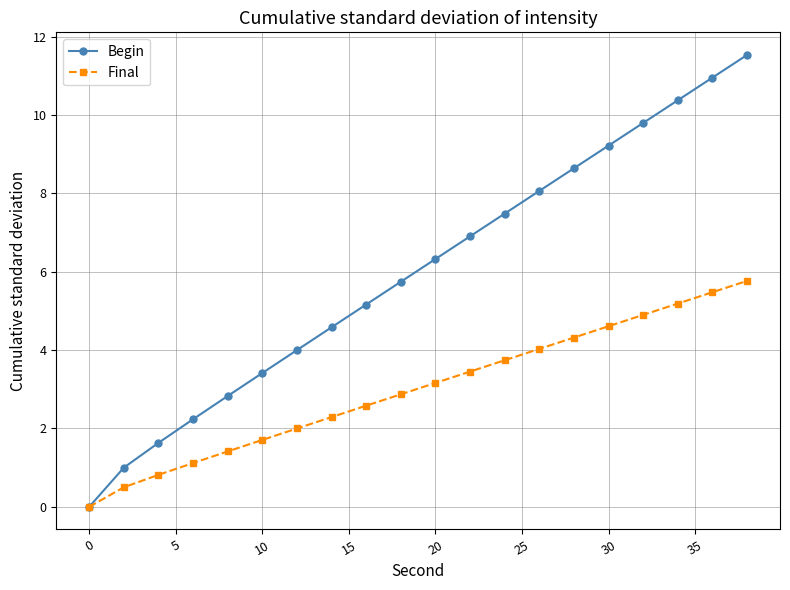

True or false: Begin has more than 0 points higher than both neighbors.

False